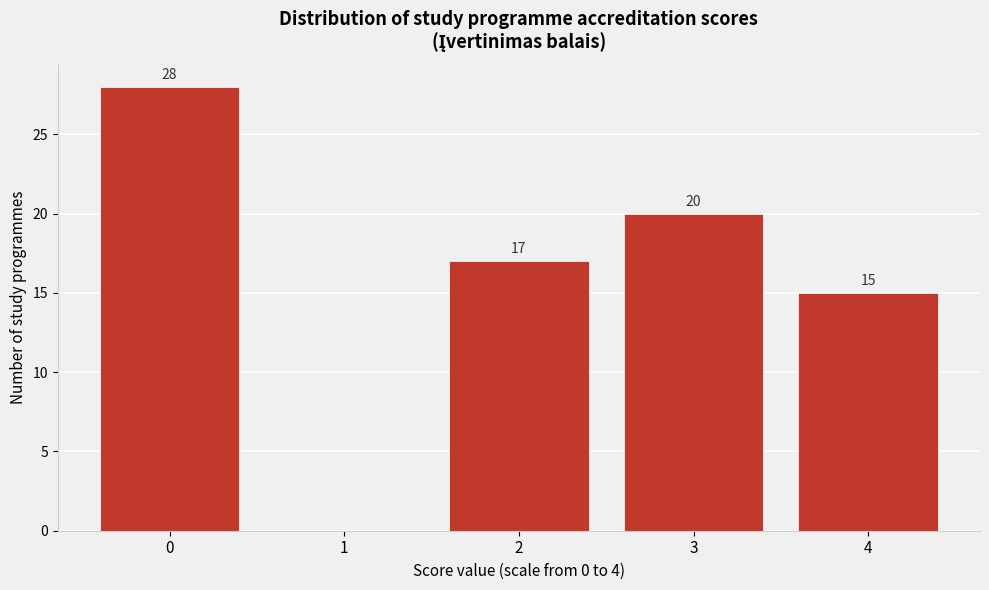

Over which range of the x-axis is the bar tallest?

-0.5 to 0.5